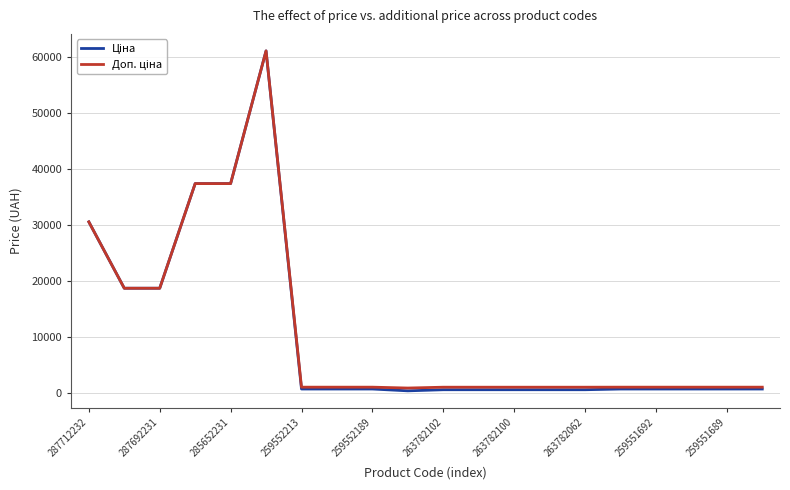

What is the total value across all series at 285652231?

74686.0